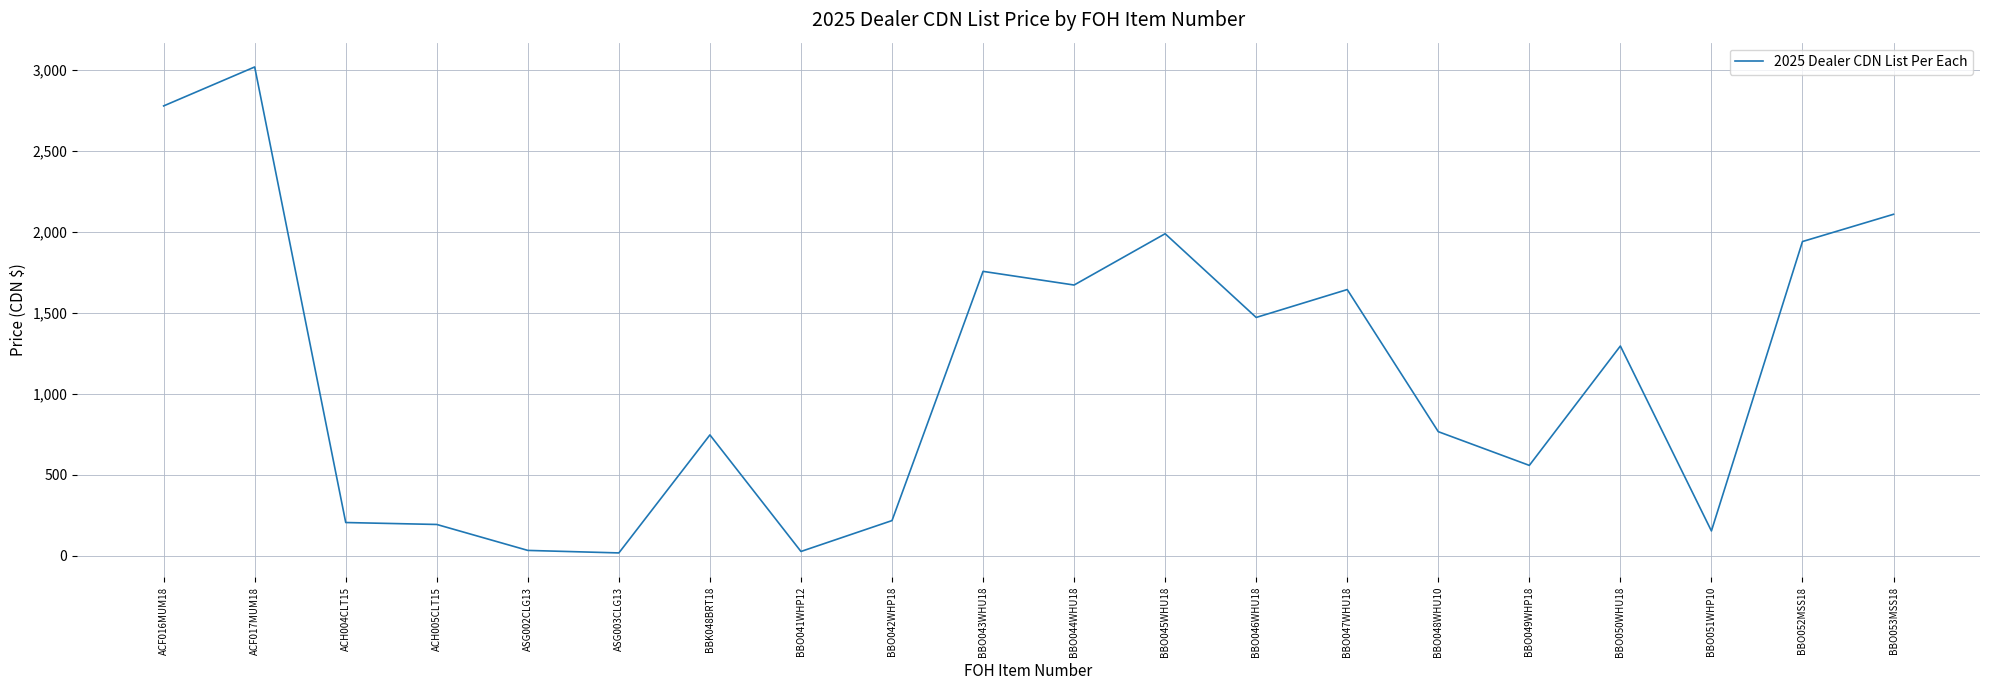

Is it true that the value at BBO050WHU18 is 2059.0?

False